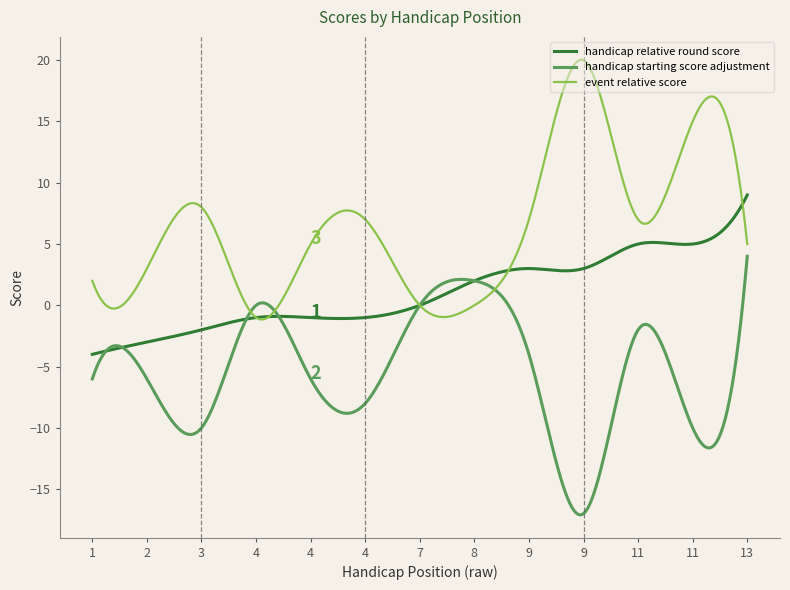

Rank the series by their average value, from highest to lowest.

event relative score, handicap relative round score, handicap starting score adjustment